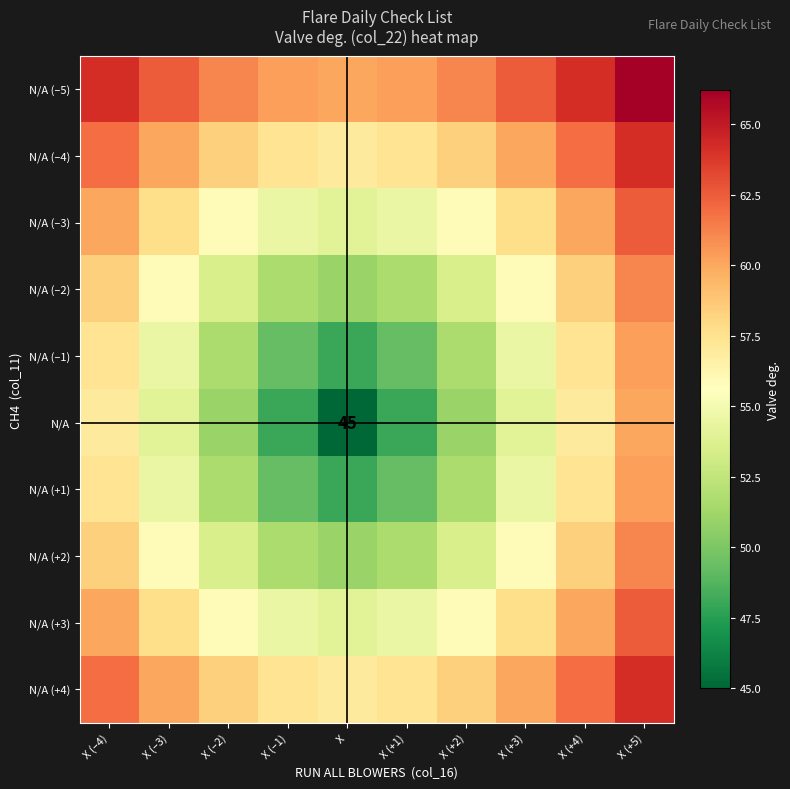

What is the approximate value of N/A (+4) at X (+4)?

62.0